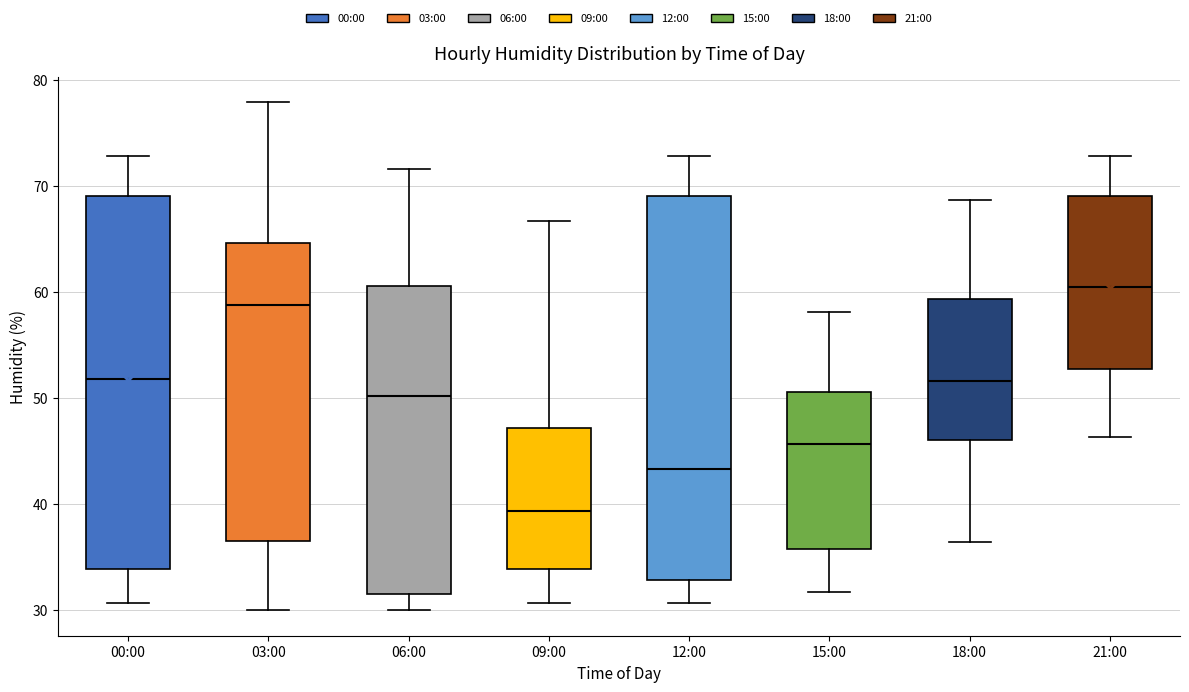

Which box has the highest median line?

21:00